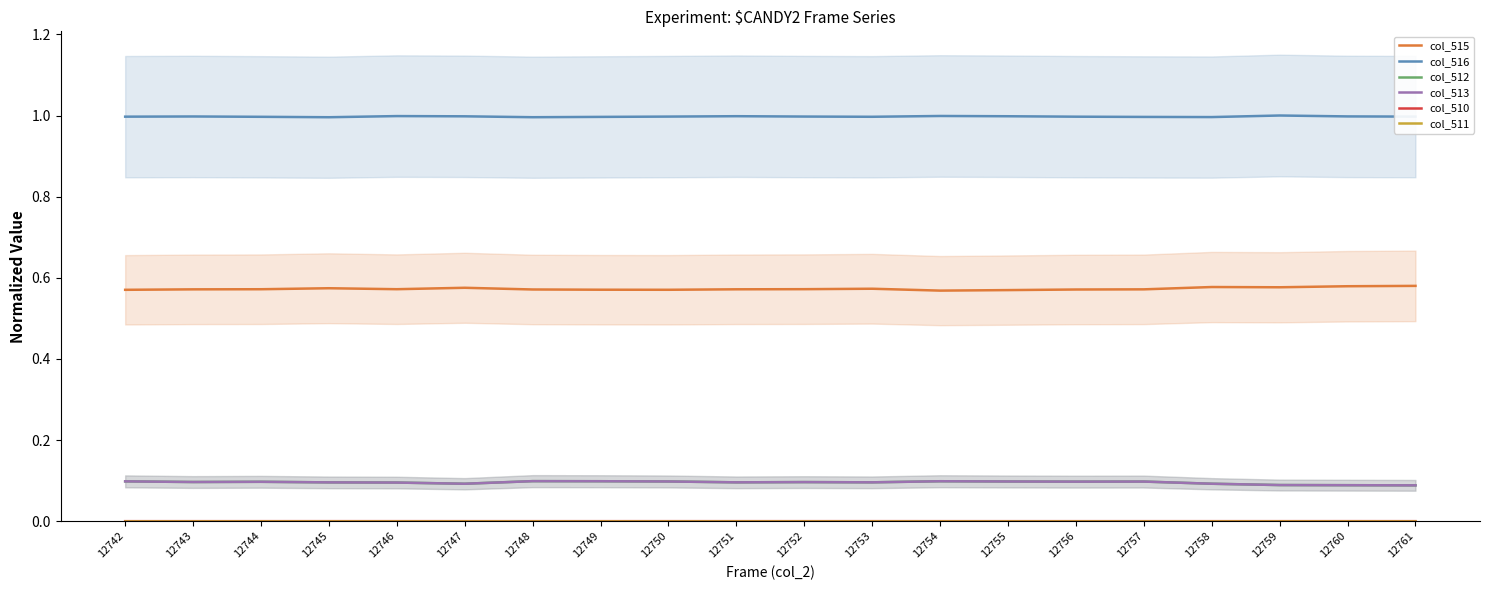

How many col_512 values are between 0 and 1?

20